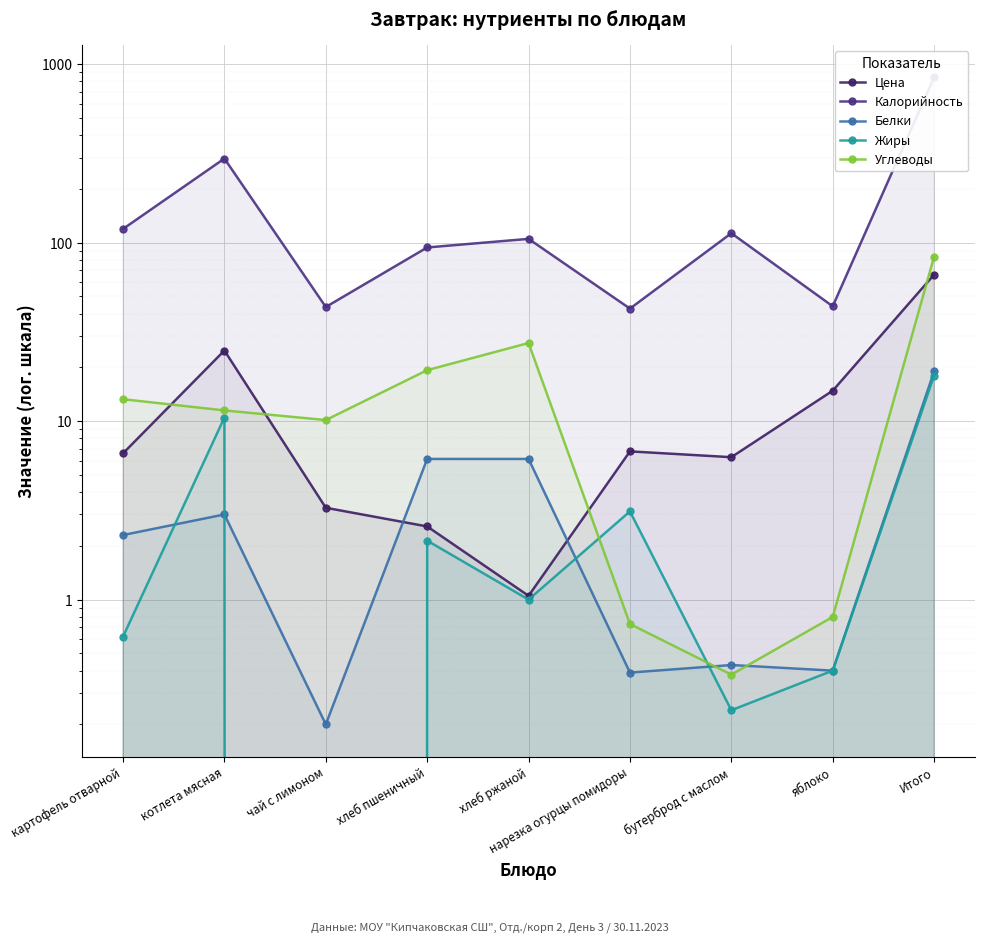

True or false: Цена and Калорийность cross at least once.

False